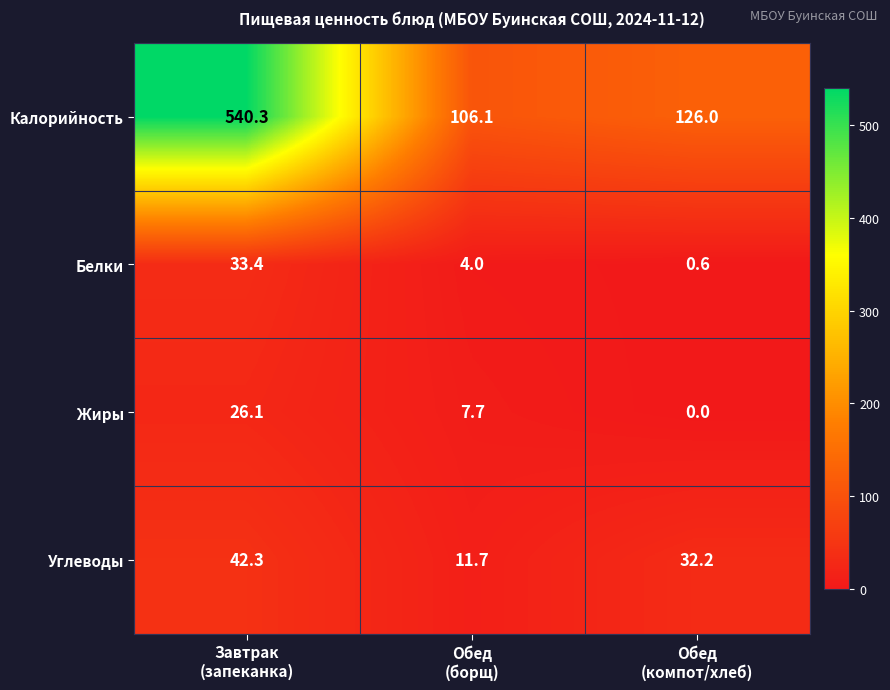

Rank the series by their maximum value, from highest to lowest.

Калорийность, Углеводы, Белки, Жиры